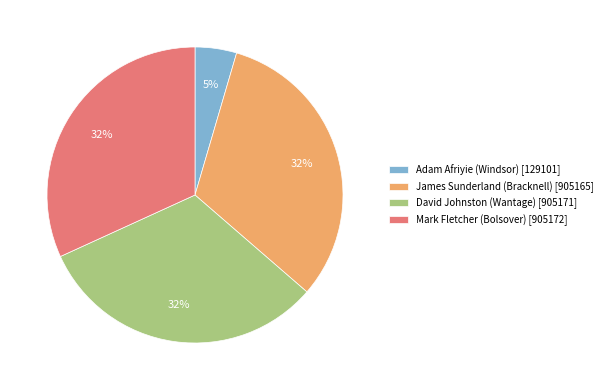

Is there a majority slice in this chart?

No